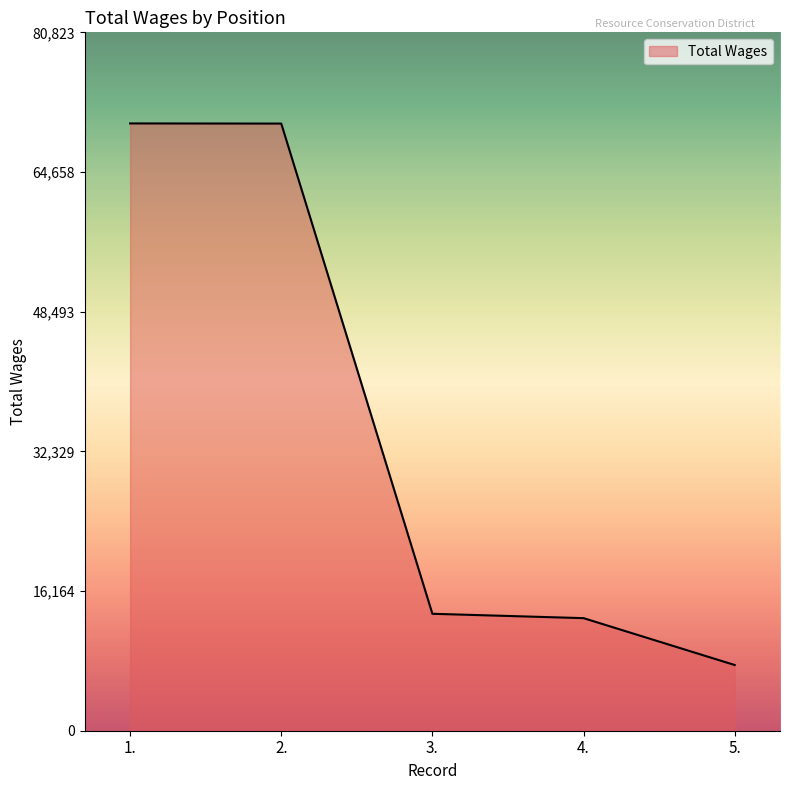

What is the change in value from 1. to 4.?

-57253